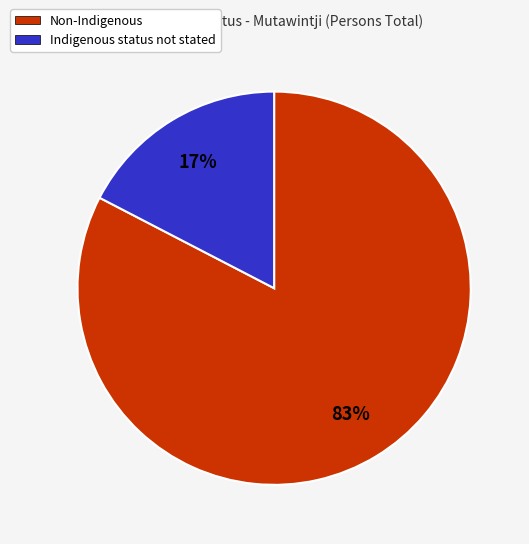

Does Non-Indigenous represent more than half of the total?

Yes